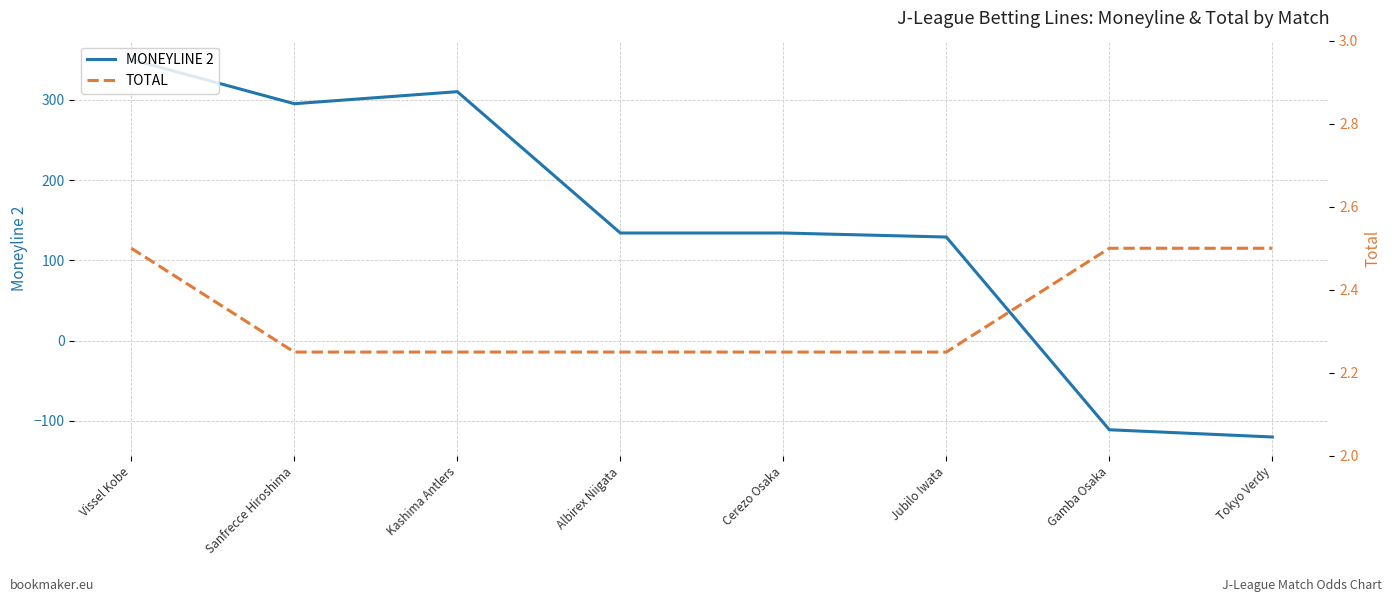

How many series are shown in this chart?

2